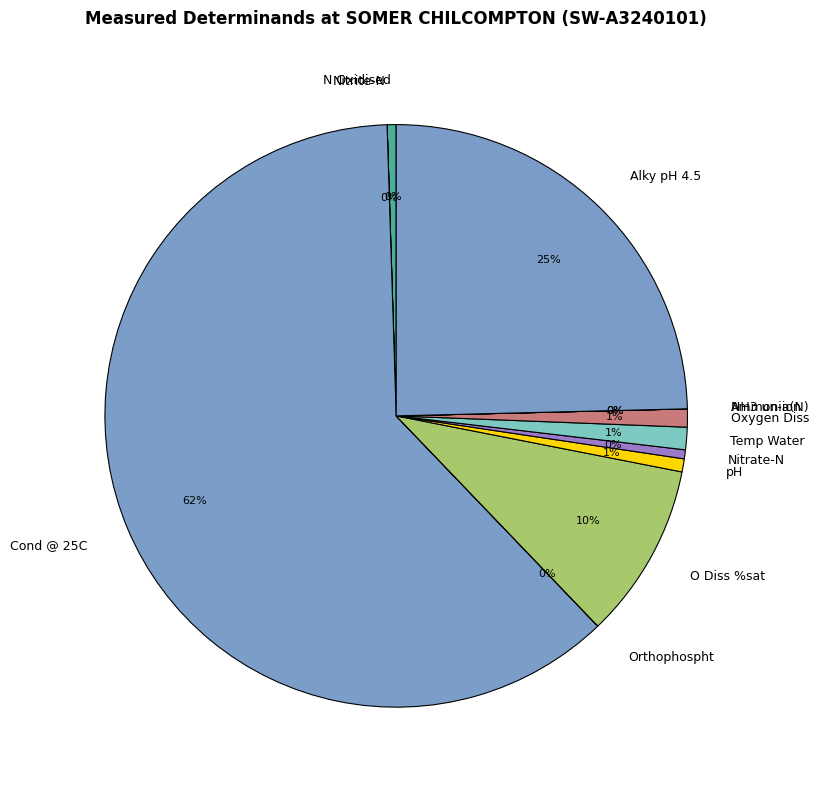

Is the sum of Cond @ 25C and Temp Water greater than half?

Yes